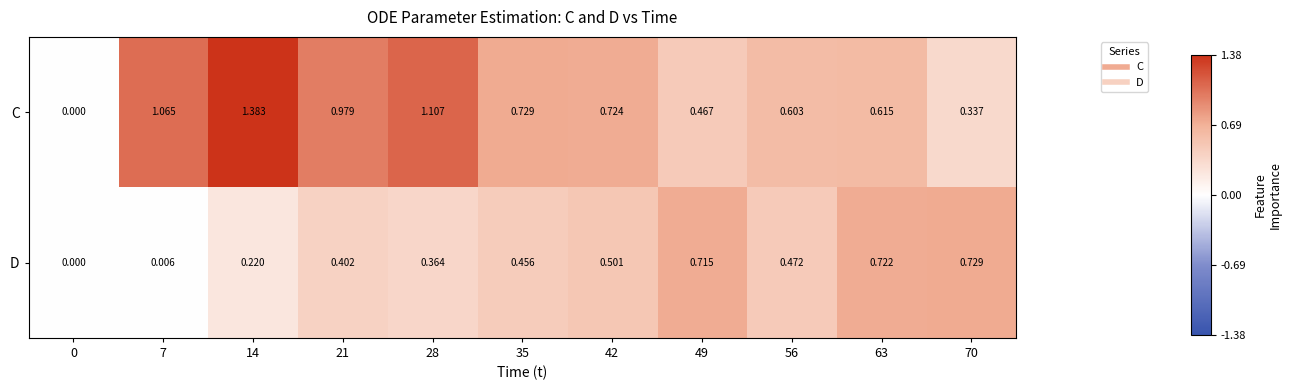

Which series changed the most between 28 and 70?

C